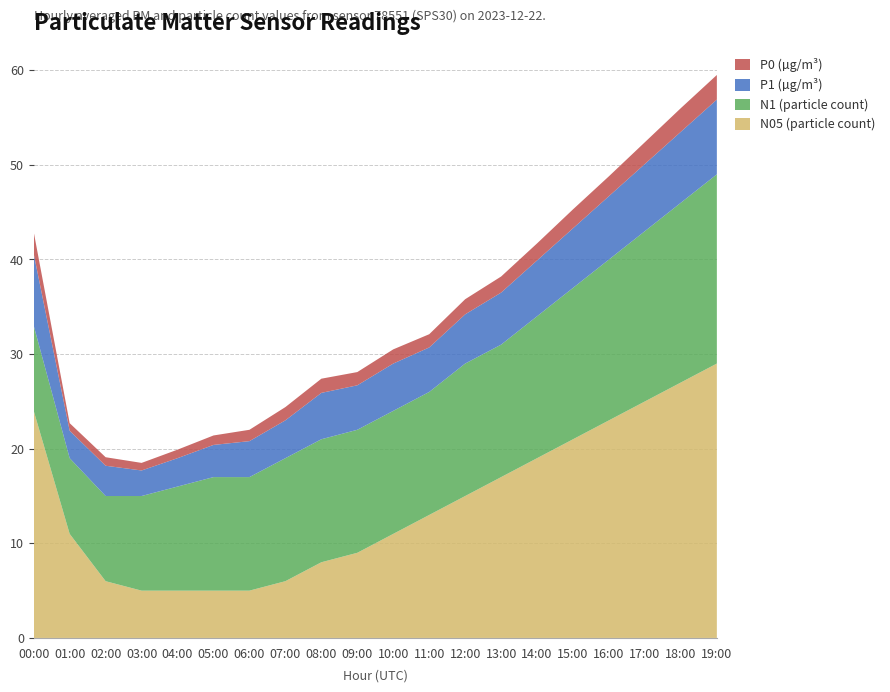

What is the highest value of the N05 (particle count) series?

29.0